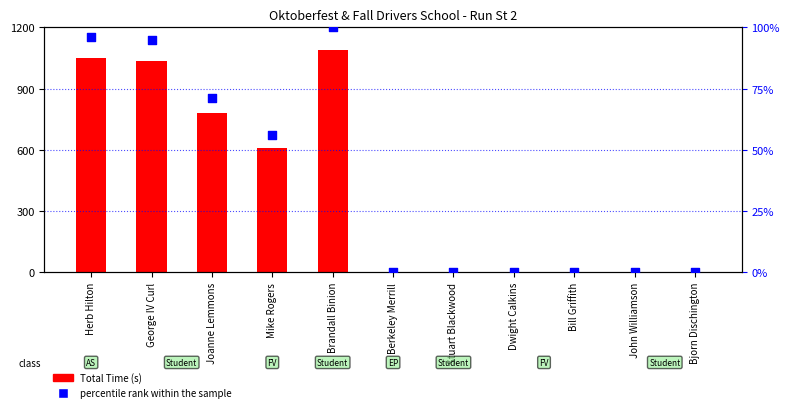

Which series contains the highest Y value?

Total Time (s)